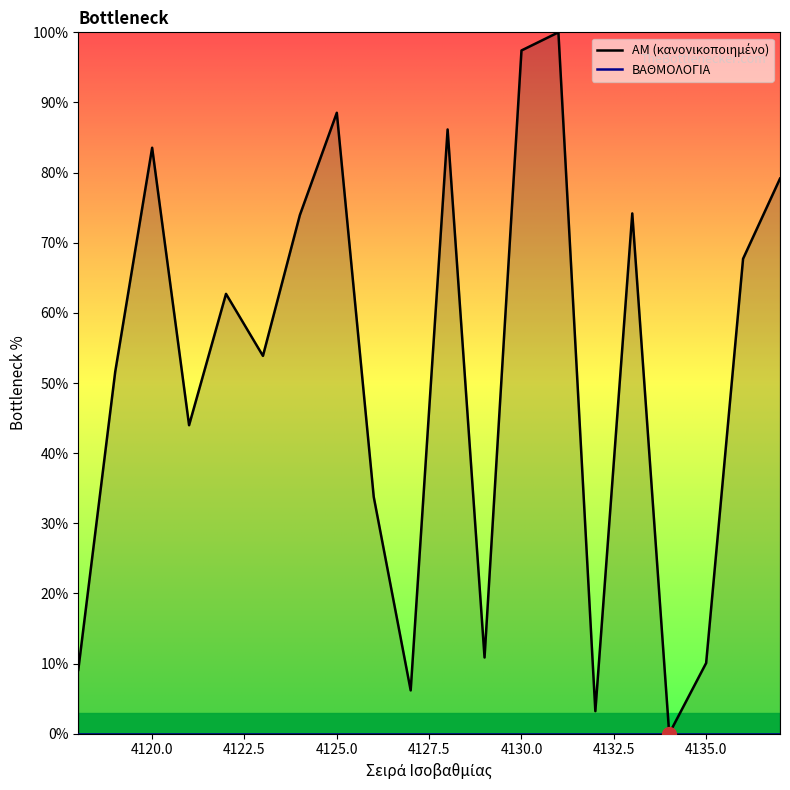

True or false: ΒΑΘΜΟΛΟΓΙΑ has more than 0 interior local peaks.

False